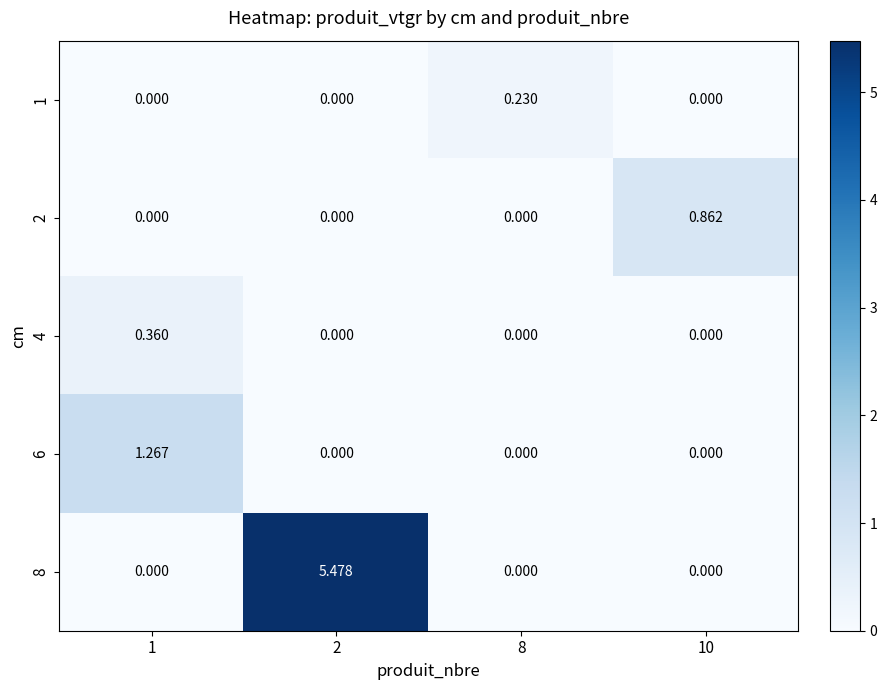

Is the value of 4 at 10 greater than the value of 1 at 1?

No